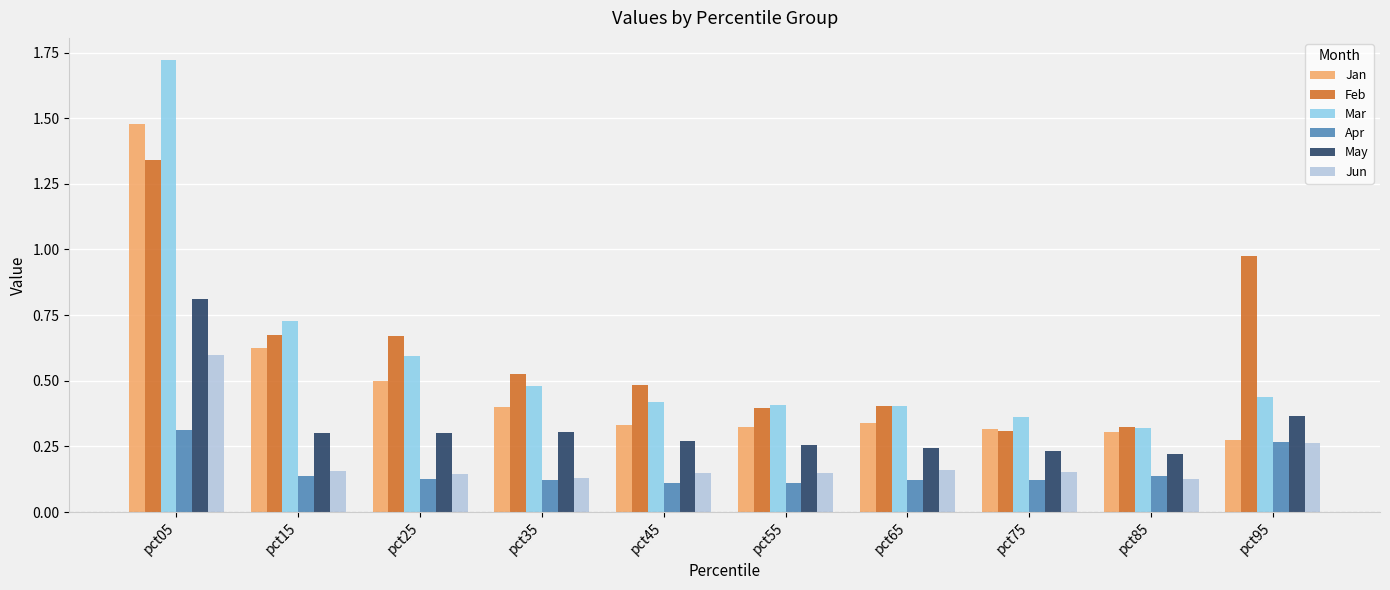

What is the total value across all series at pct15?

2.6